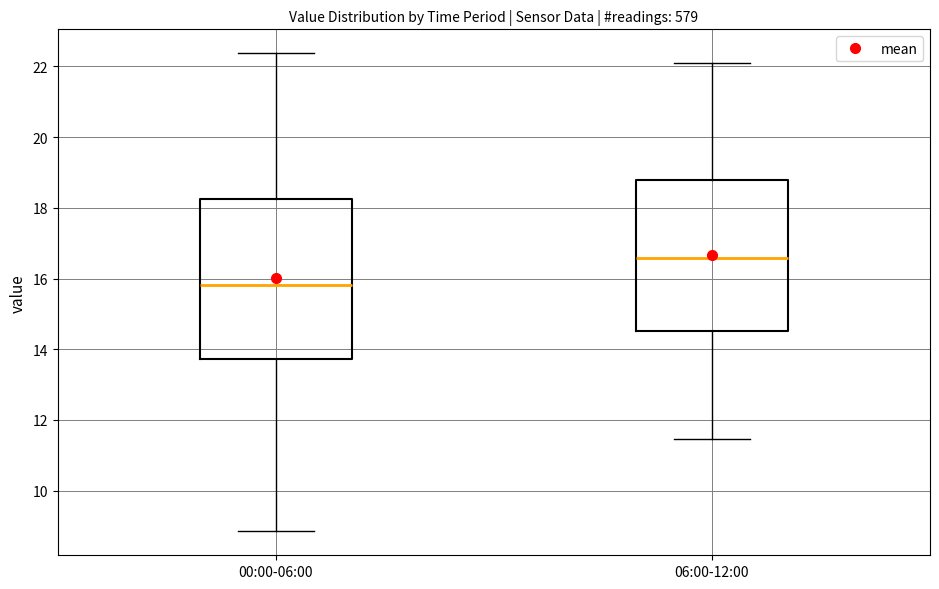

Where does the lower whisker of the box for 06:00-12:00 end on the y-axis? The values are not printed on the chart, so give them approximately, as read against the axis.

11.4